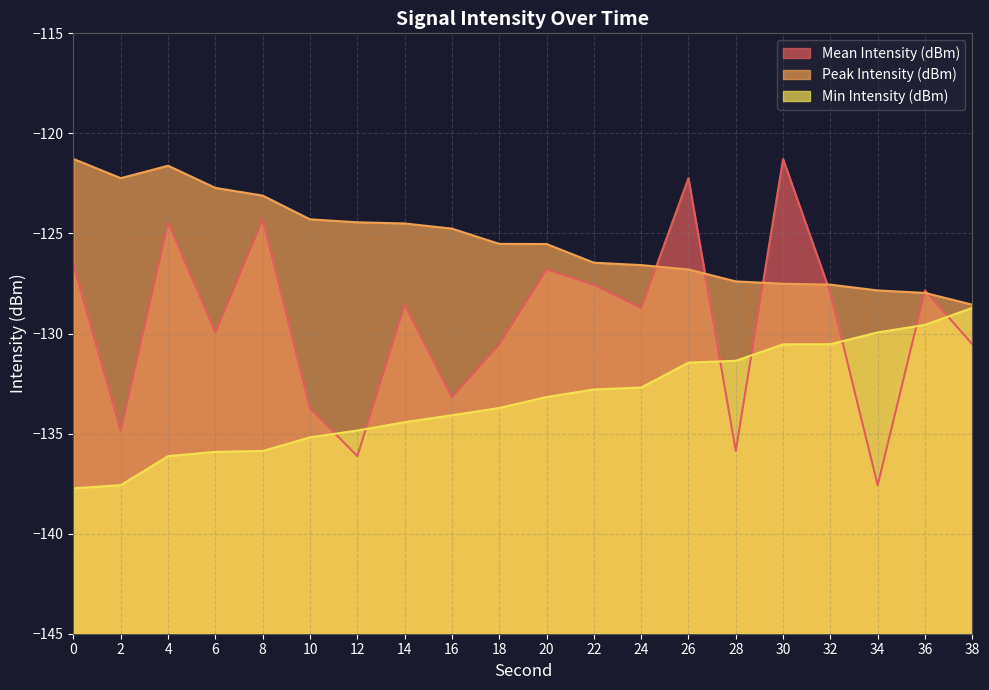

Reading left to right, list all the values displayed in this chart.

Mean Intensity (dBm): -126.6	-134.8	-124.4	-129.9	-124.3	-133.7	-136.1	-128.6	-133.2	-130.5	-126.8	-127.6	-128.7	-122.2	-135.9	-121.3	-128.0	-137.6	-127.8	-130.5
Peak Intensity (dBm): -121.3	-122.2	-121.6	-122.7	-123.1	-124.3	-124.4	-124.5	-124.8	-125.5	-125.5	-126.5	-126.6	-126.8	-127.4	-127.5	-127.6	-127.8	-128.0	-128.6
Min Intensity (dBm): -137.7	-137.6	-136.1	-135.9	-135.9	-135.2	-134.8	-134.4	-134.1	-133.7	-133.2	-132.8	-132.7	-131.5	-131.4	-130.5	-130.5	-129.9	-129.6	-128.7